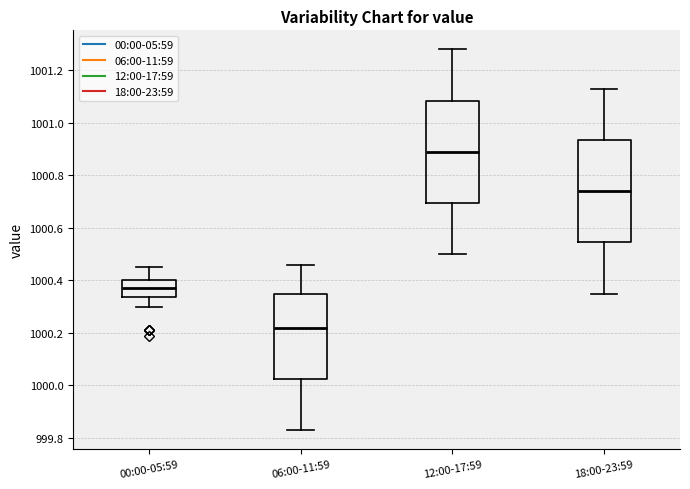

Reading left to right, read every box against the y-axis: the position of its median line, the range the box covers, and the ends of its whiskers. The values are not printed on the chart, so give them approximately, as read against the axis.

00:00-05:59: median 1000.38, box 1000.34 to 1000.40, whiskers 1000.30 to 1000.46
06:00-11:59: median 1000.22, box 1000.02 to 1000.36, whiskers 999.84 to 1000.46
12:00-17:59: median 1000.90, box 1000.70 to 1001.08, whiskers 1000.50 to 1001.28
18:00-23:59: median 1000.74, box 1000.54 to 1000.94, whiskers 1000.36 to 1001.14